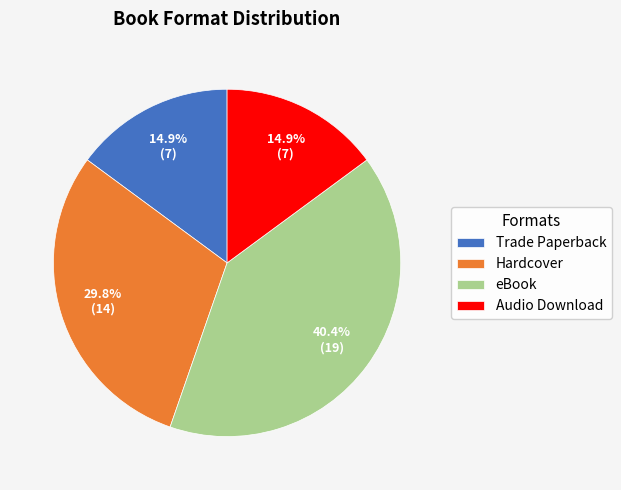

Is there a majority slice in this chart?

No